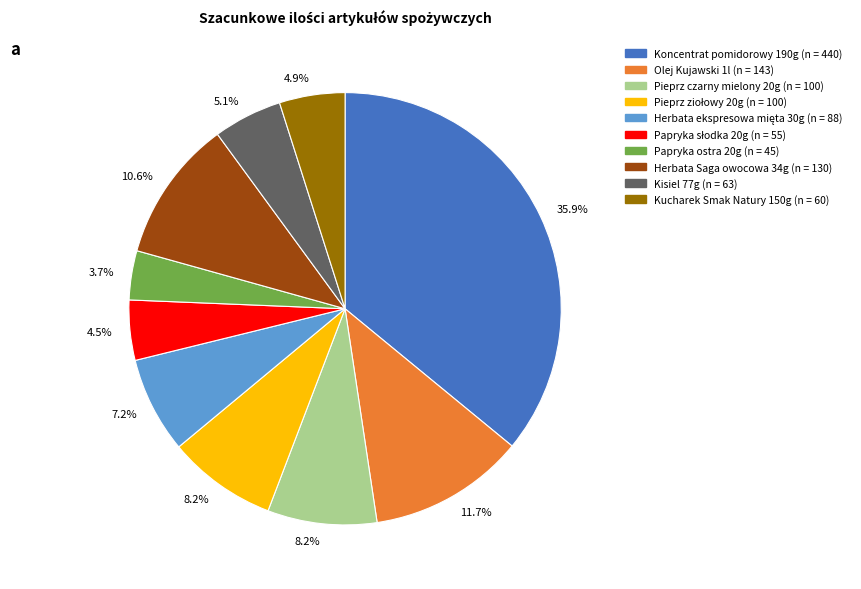

Is there a majority slice in this chart?

No